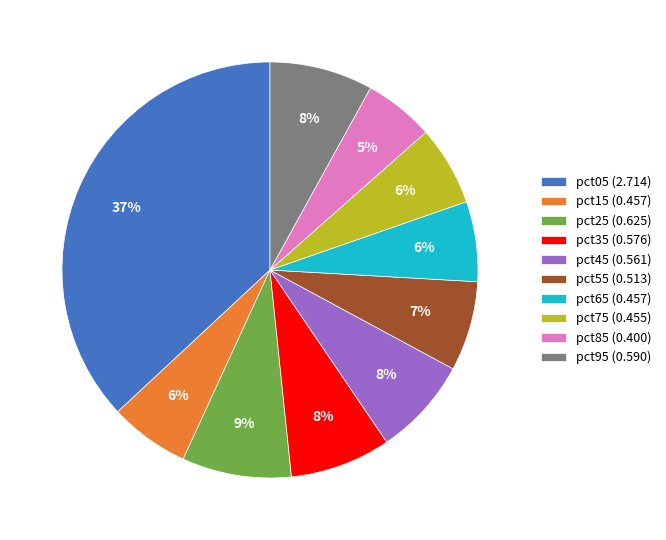

Combined, do pct95 (0.590) and pct35 (0.576) account for over 50%?

No